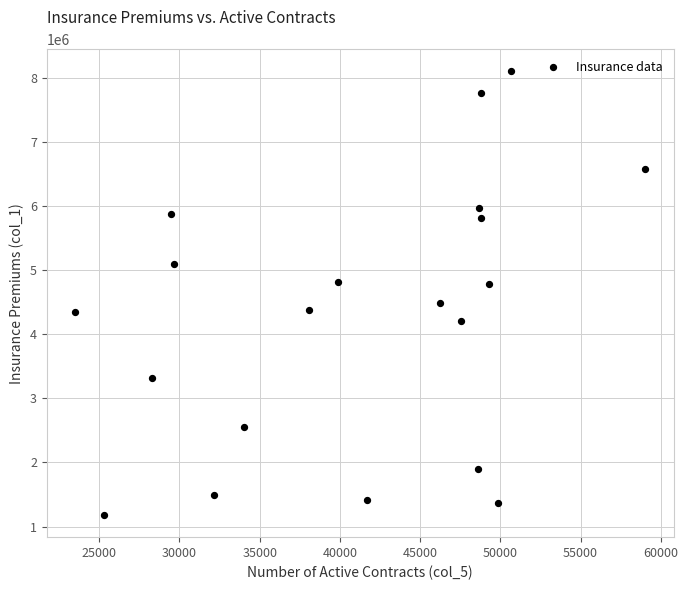

What is the range of Y values (max minus min)?

6922384.5